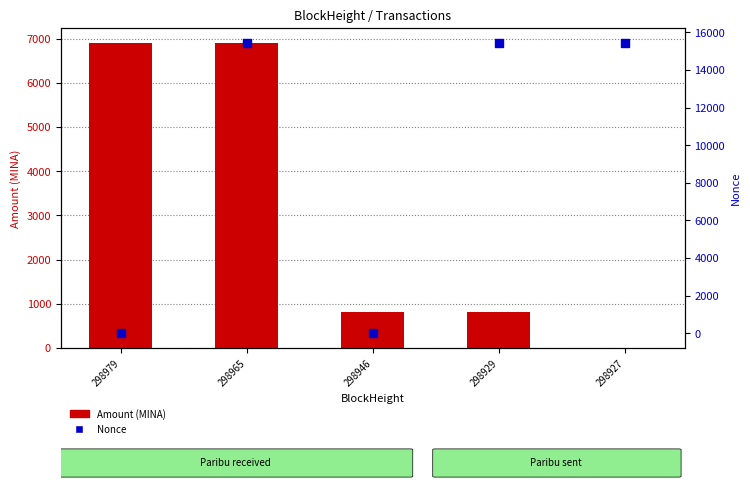

What is the total value across all series at 298946?

826.0